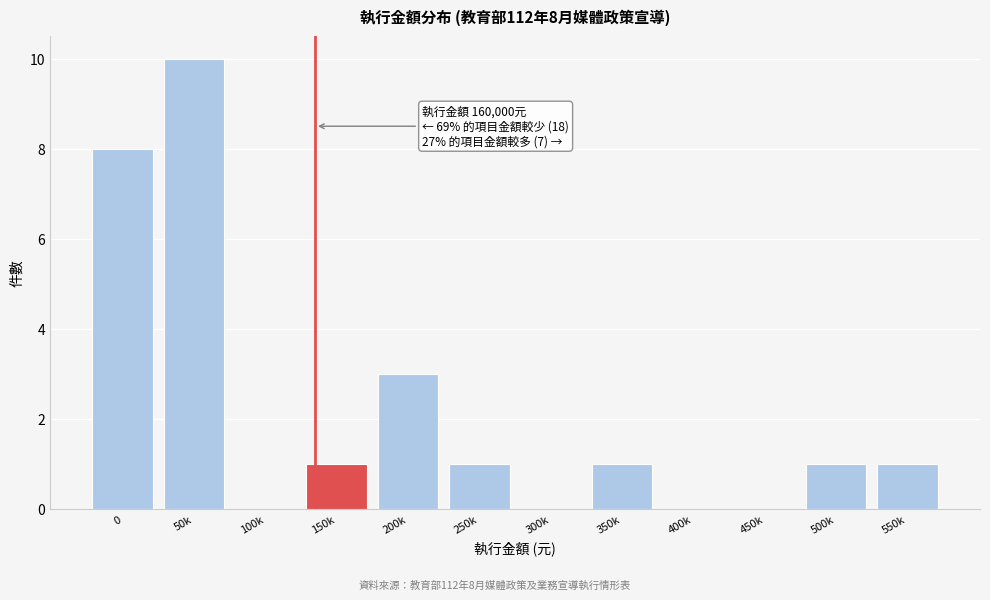

Reading left to right, extract all data points from this chart.

0=8	50k=10	100k=0	150k=1	200k=3	250k=1	300k=0	350k=1	400k=0	450k=0	500k=1	550k=1